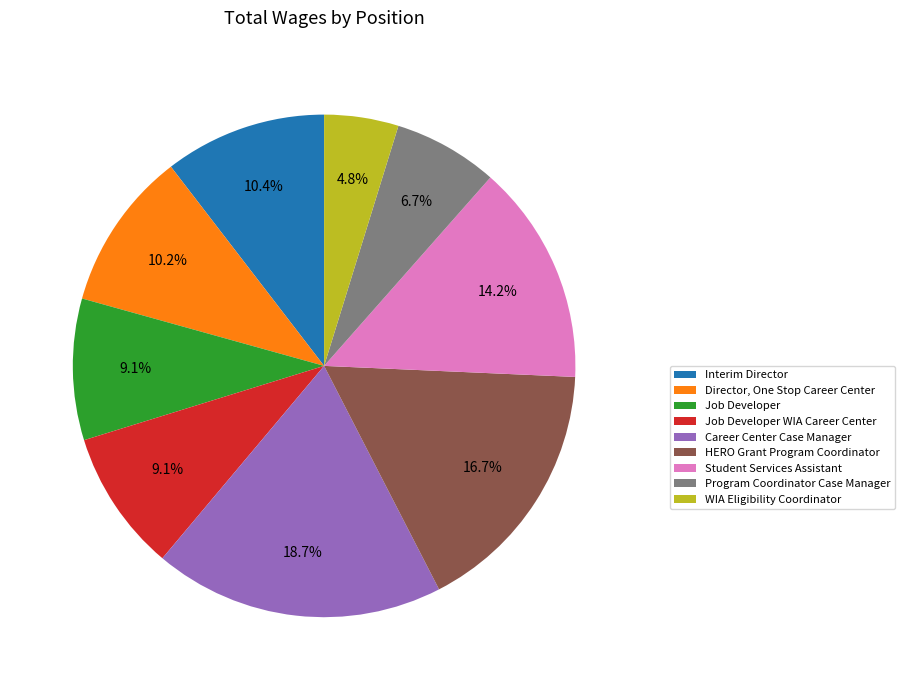

Does Director, One Stop Career Center represent more than half of the total?

No